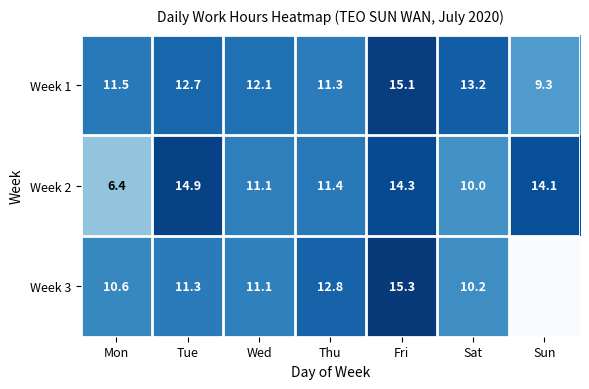

Rank the series at Mon from lowest to highest value.

Week 2, Week 3, Week 1